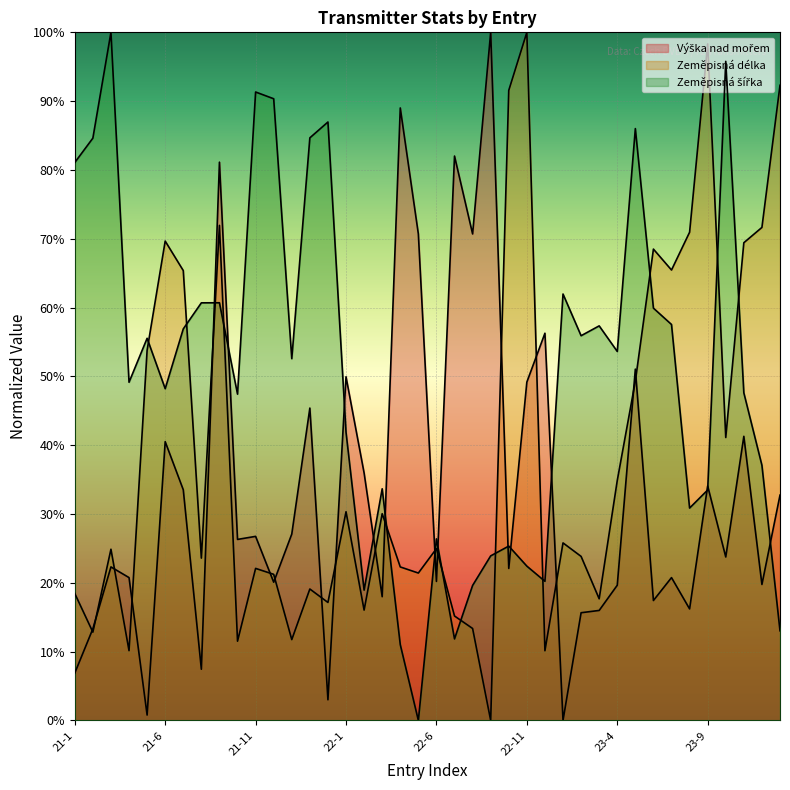

Which series has the largest total across all categories?

Zeměpisná šířka (line)